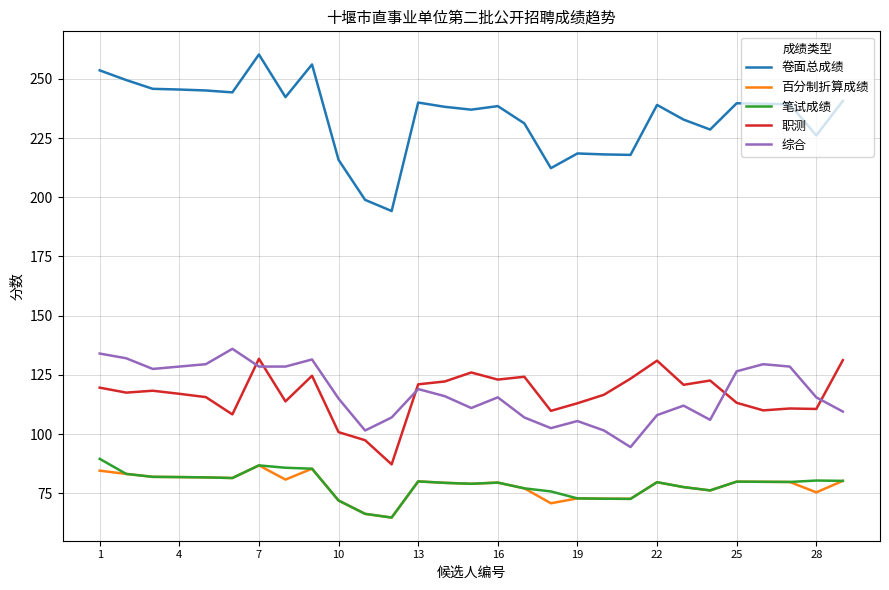

Which series has the largest range (max minus min)?

卷面总成绩